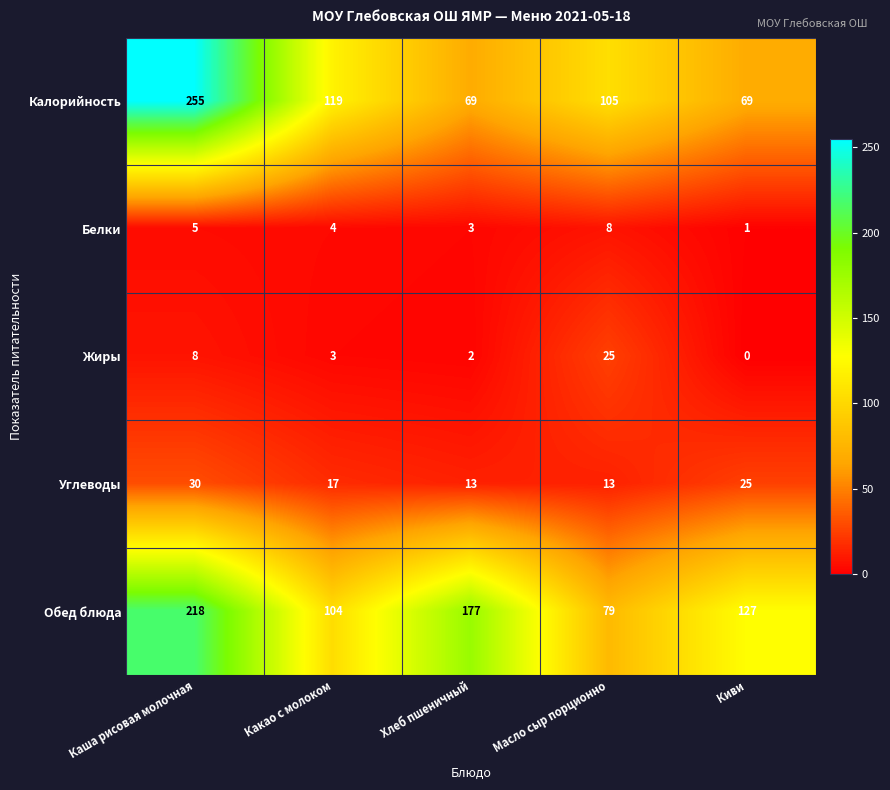

At which category does the chart reach its minimum across all series?

Киви